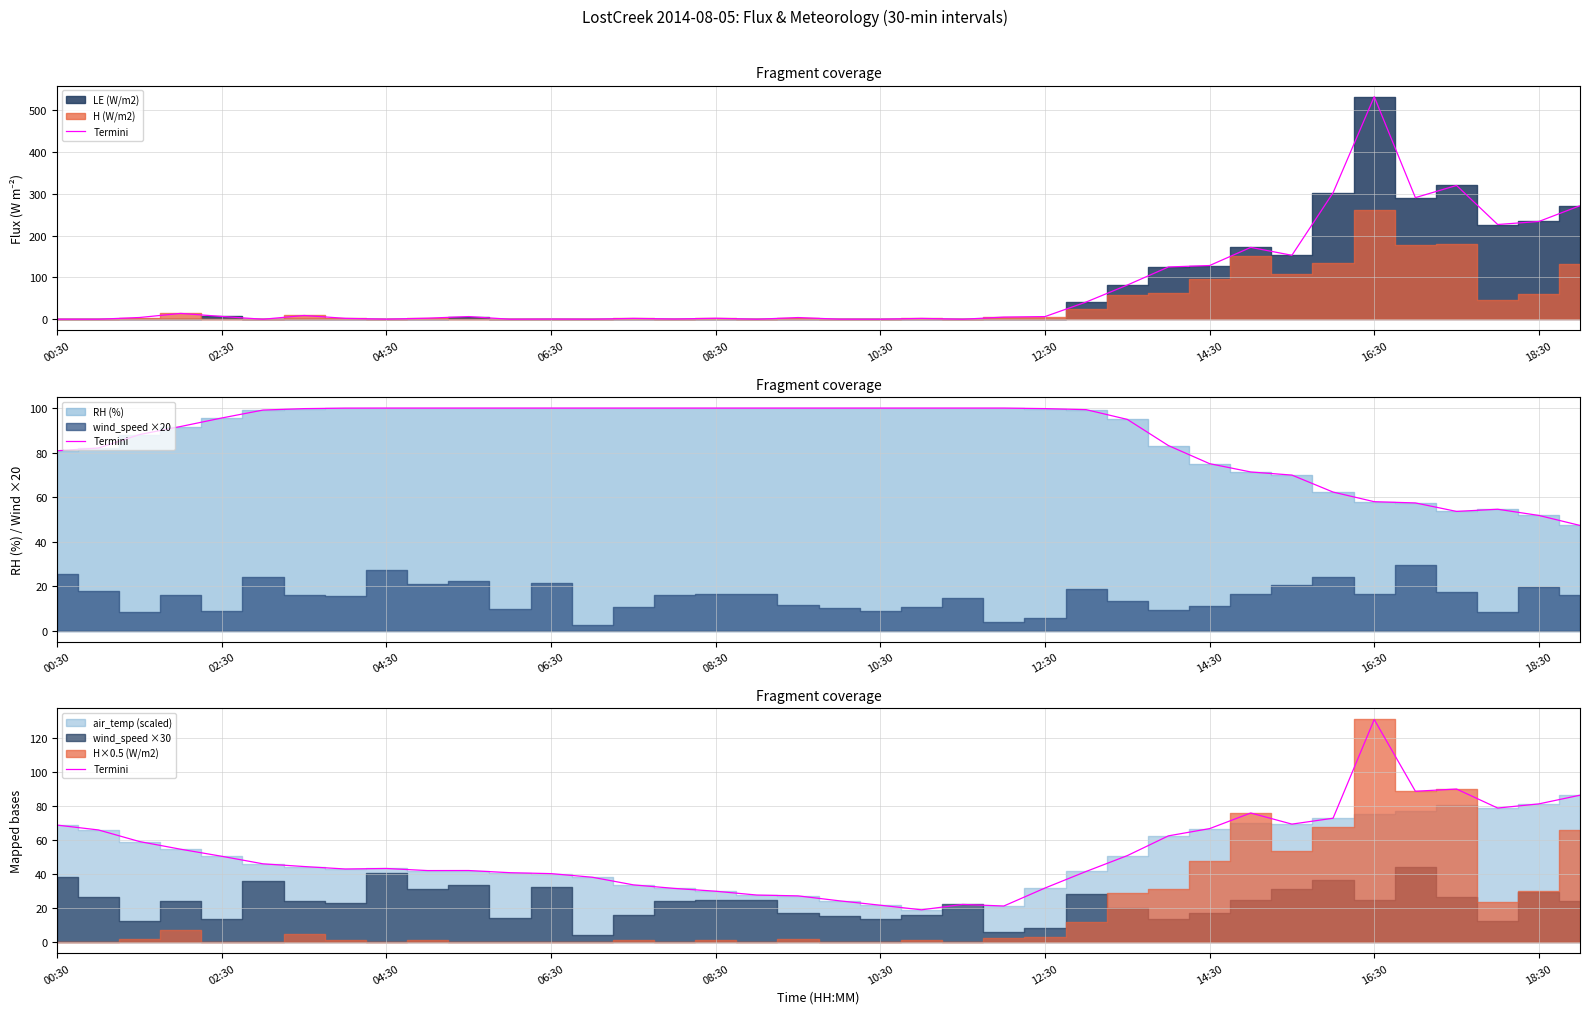

What is the change in value from 02:30 to 18:30?

-23.9